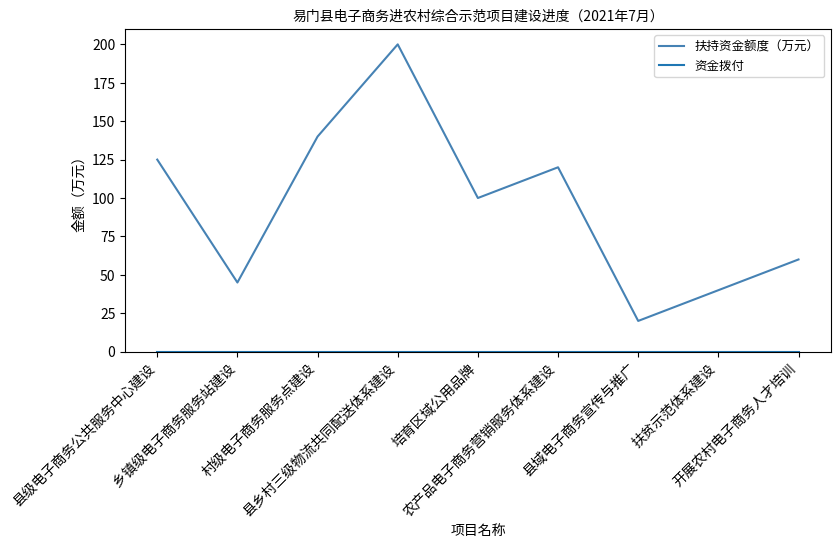

Which series has the largest total across all categories?

扶持资金额度（万元）